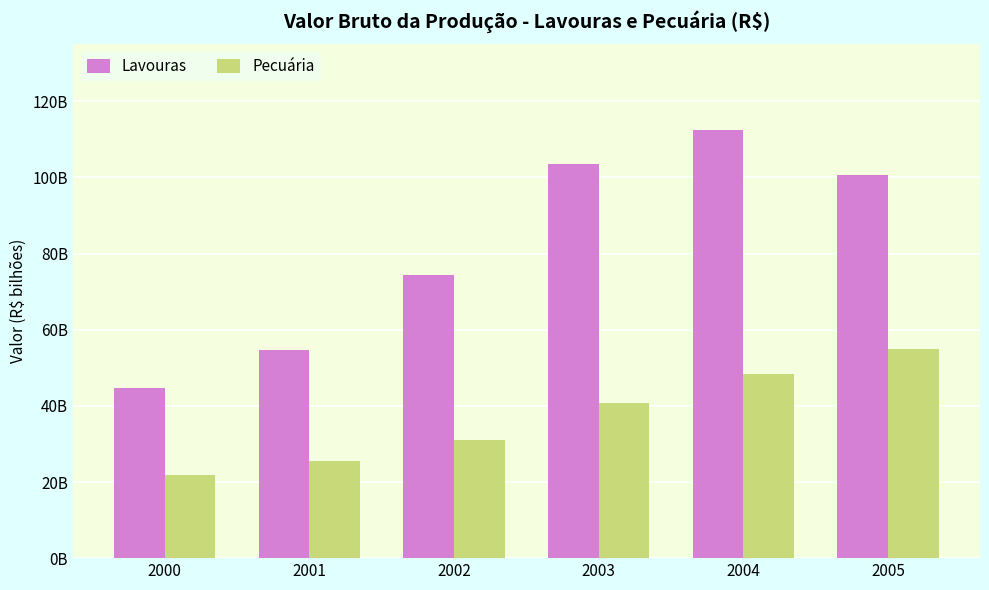

Which series has the widest spread of values?

Lavouras